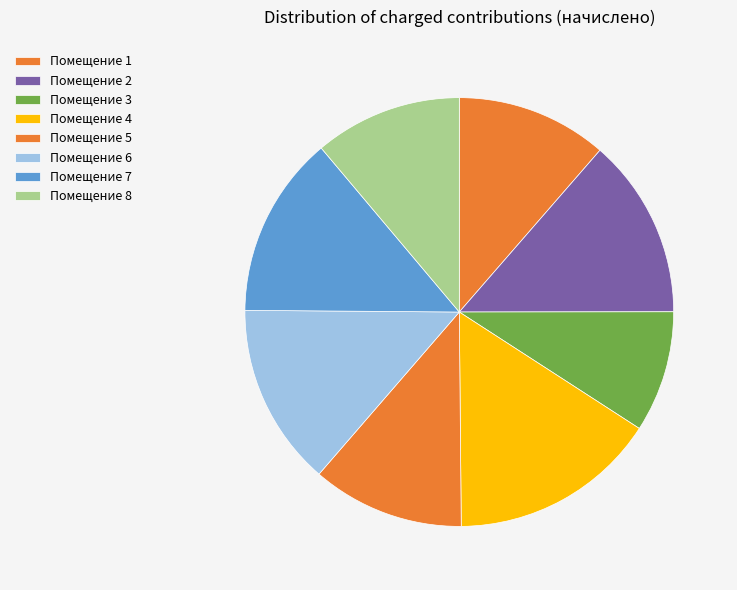

How many segments does this pie chart have?

8